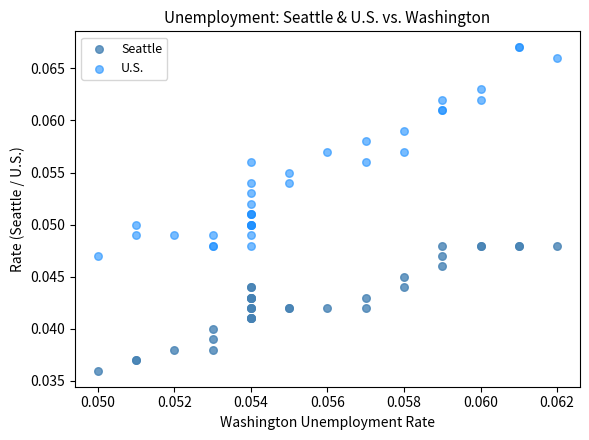

Which series reaches the minimum Y coordinate?

Seattle